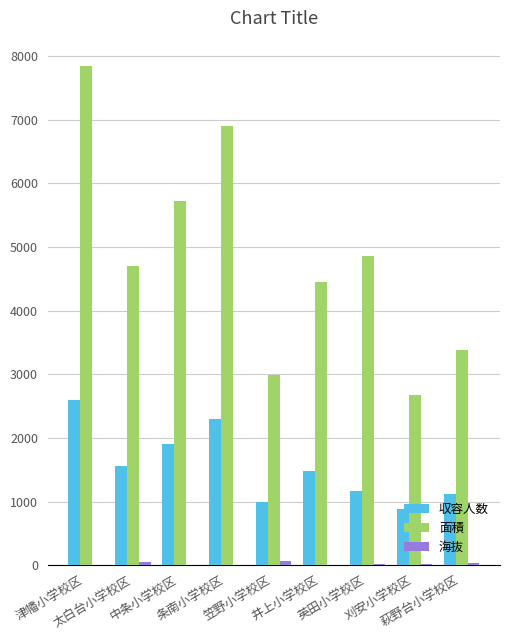

Which series has the largest total across all categories?

面積